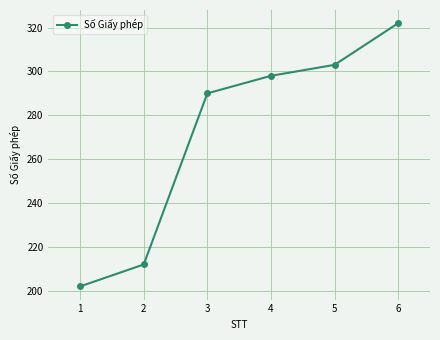

Reading right to left, extract all data points from this chart.

322	303	298	290	212	202